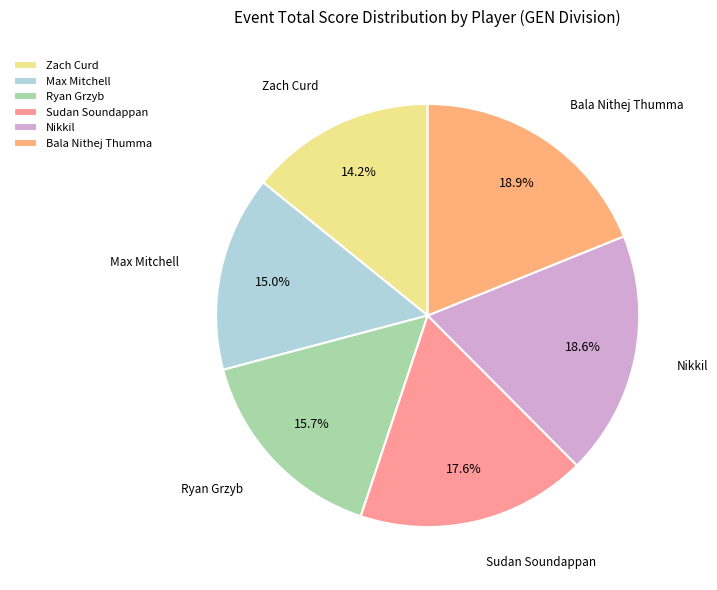

Combined, what portion of the pie is Zach Curd and Ryan Grzyb?

29.9%